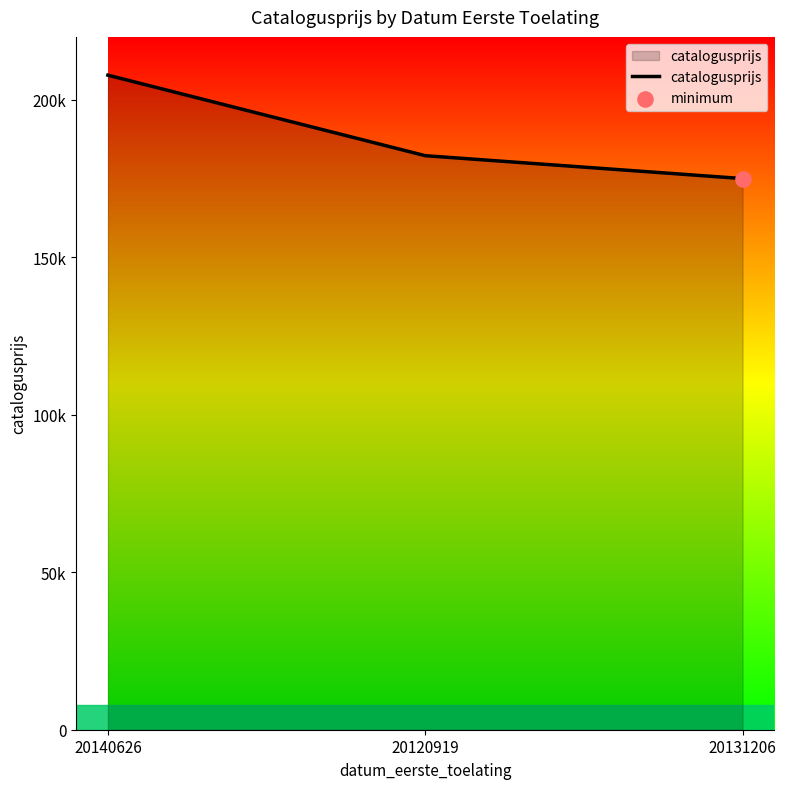

Between 20120919 and 20140626, which is larger?

20140626